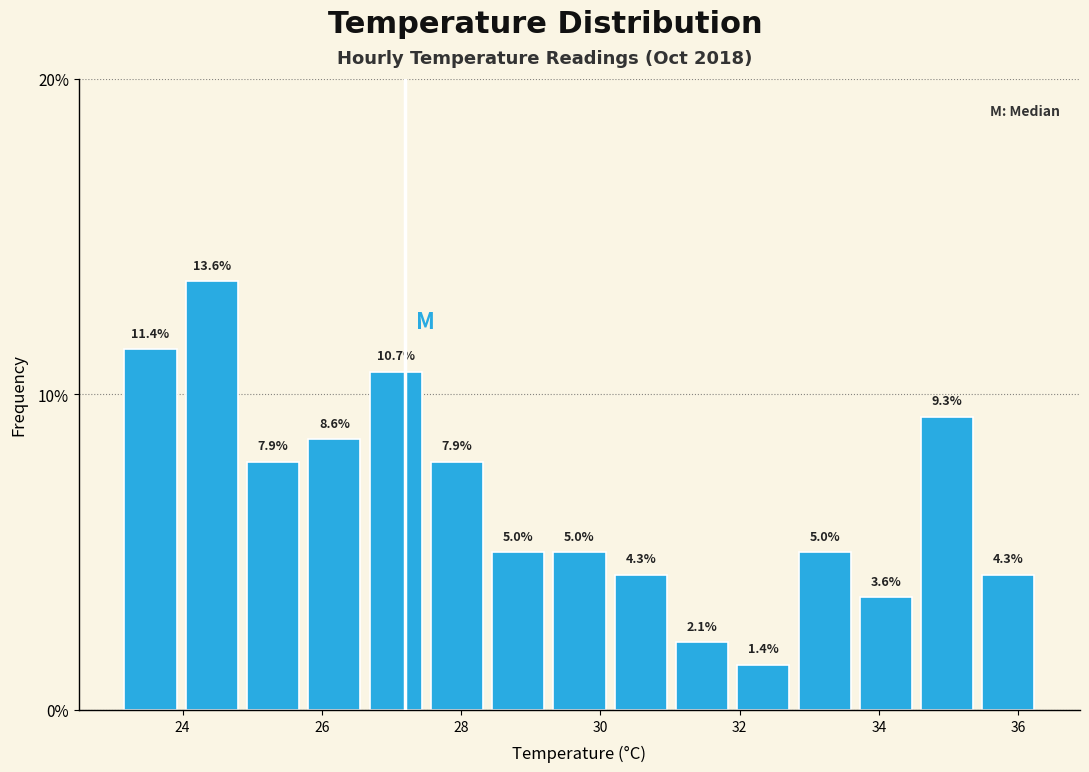

Reading left to right, list every bar in this chart as the range it spans on the x-axis followed by its height. The bar edges are not printed on the chart, so give them approximately, as read against the axis.

23.10 to 23.98: 11.4
23.98 to 24.86: 13.6
24.86 to 25.74: 7.9
25.74 to 26.62: 8.6
26.62 to 27.50: 10.7
27.50 to 28.38: 7.9
28.38 to 29.26: 5.0
29.26 to 30.14: 5.0
30.14 to 31.02: 4.3
31.02 to 31.90: 2.1
31.90 to 32.78: 1.4
32.78 to 33.66: 5.0
33.66 to 34.54: 3.6
34.54 to 35.42: 9.3
35.42 to 36.30: 4.3